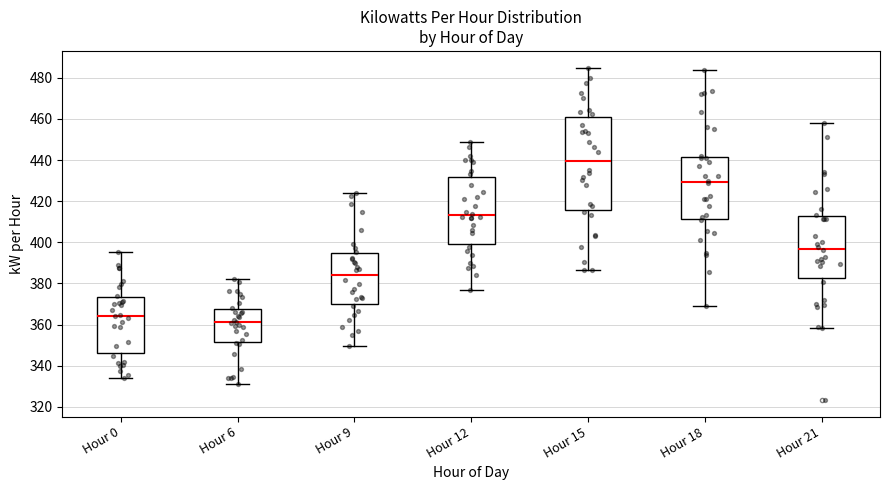

Which box's median line is the highest?

Hour 15